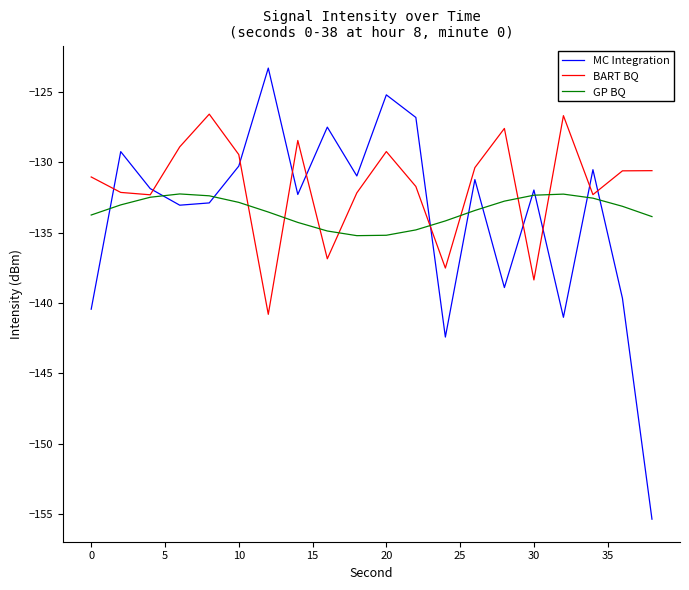

Which series has the widest spread of values?

MC Integration